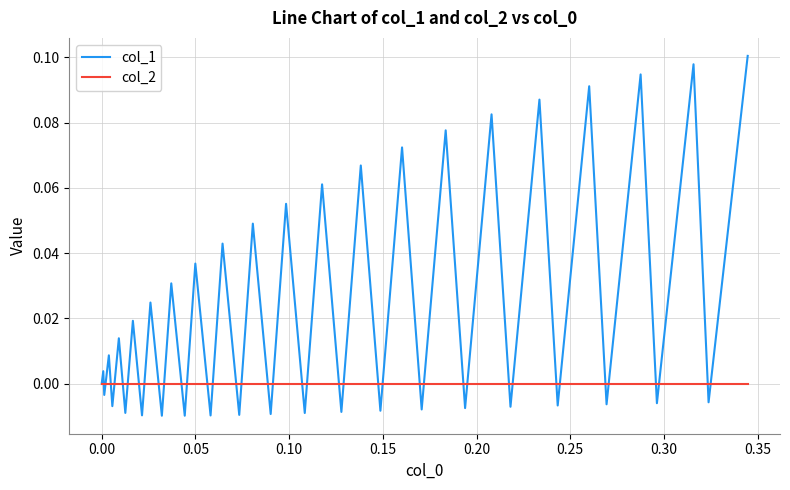

List the series in order of their overall mean, highest first.

col_1, col_2